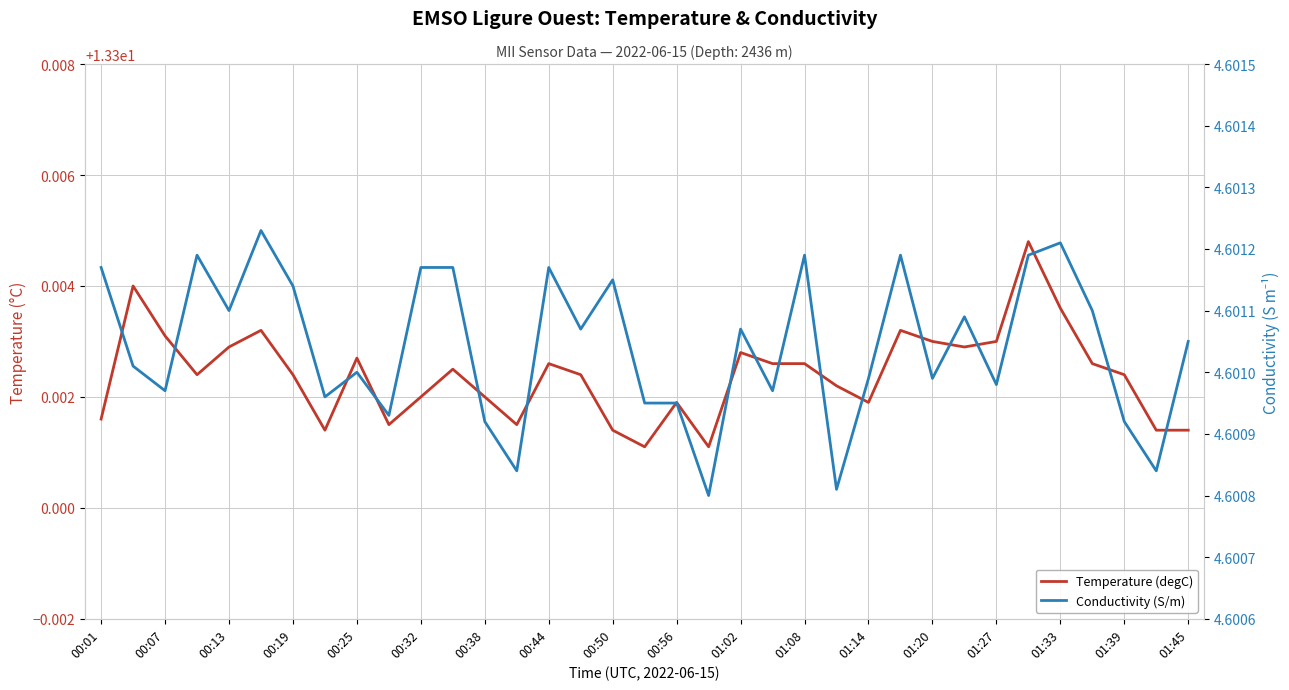

Reading left to right, transcribe all the data shown in this chart.

Temperature (degC): 13.3	13.3	13.3	13.3	13.3	13.3	13.3	13.3	13.3	13.3	13.3	13.3	13.3	13.3	13.3	13.3	13.3	13.3	13.3	13.3	13.3	13.3	13.3	13.3	13.3	13.3	13.3	13.3	13.3	13.3	13.3	13.3	13.3	13.3	13.3
Conductivity (S/m): 4.6	4.6	4.6	4.6	4.6	4.6	4.6	4.6	4.6	4.6	4.6	4.6	4.6	4.6	4.6	4.6	4.6	4.6	4.6	4.6	4.6	4.6	4.6	4.6	4.6	4.6	4.6	4.6	4.6	4.6	4.6	4.6	4.6	4.6	4.6